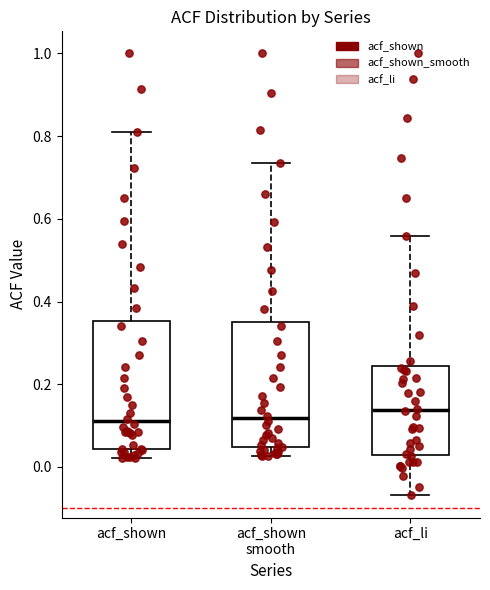

Where does the upper whisker of the box for acf_li end on the y-axis? The values are not printed on the chart, so give them approximately, as read against the axis.

0.56